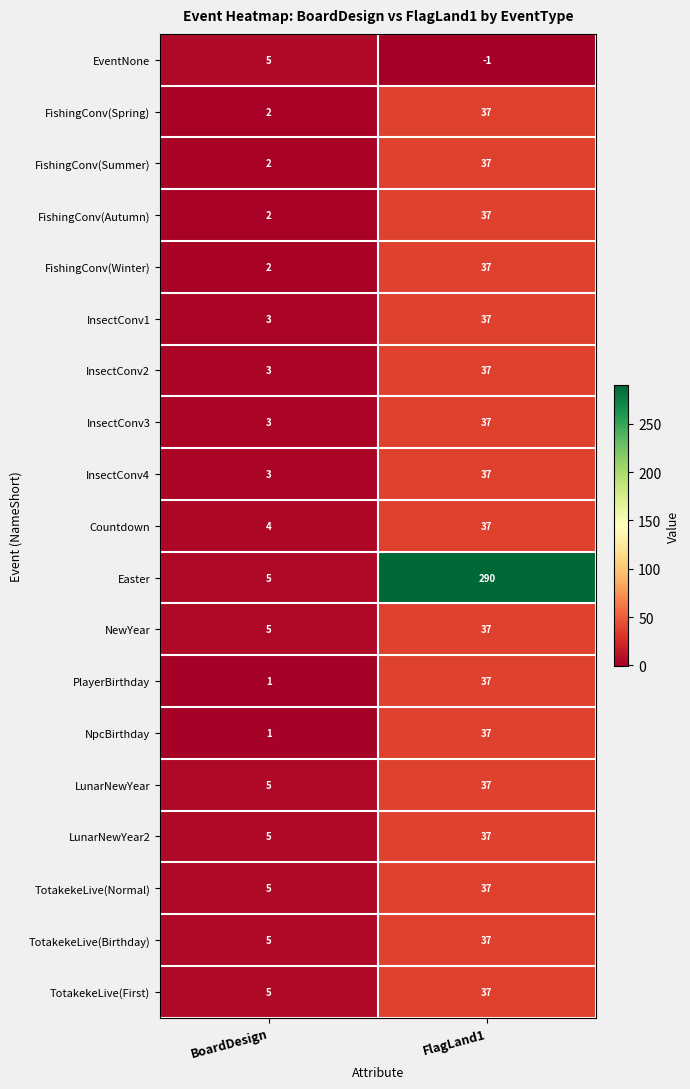

Between BoardDesign and FlagLand1, which series saw the biggest shift?

Easter